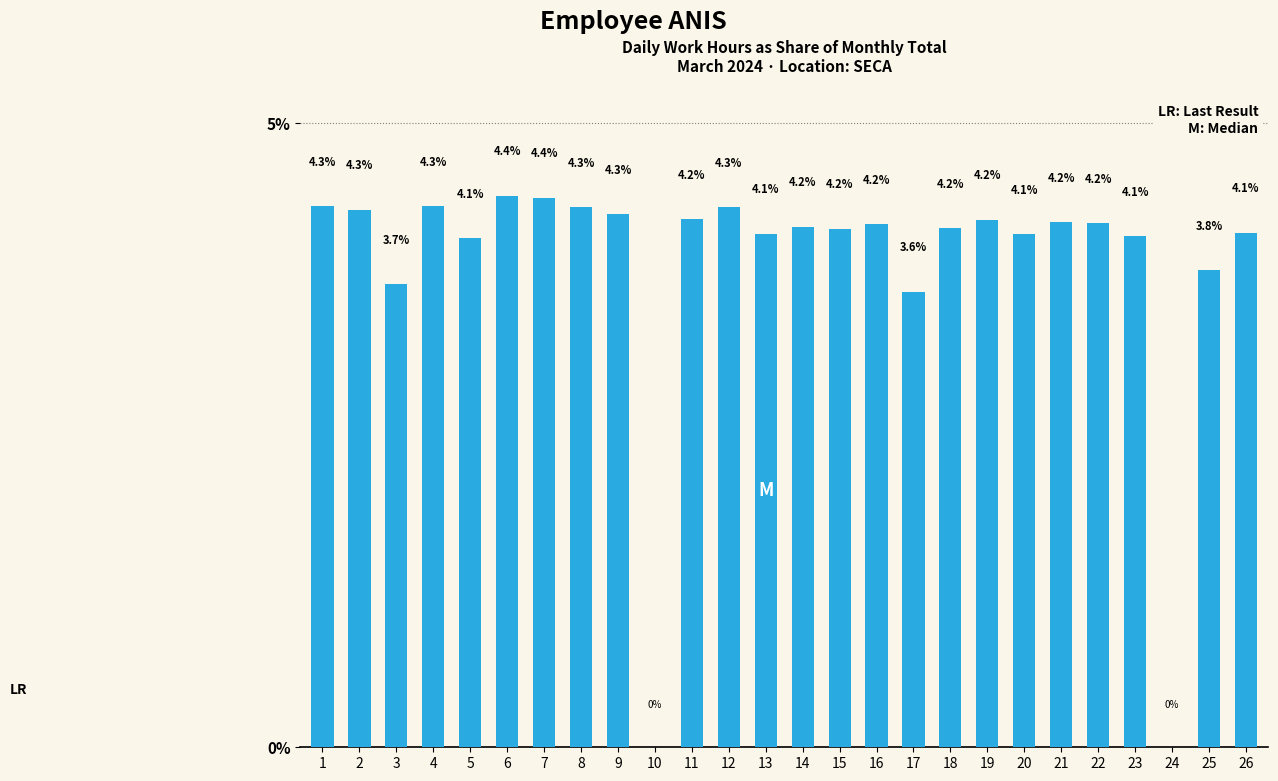

Which has a higher value, 16 or 6?

6